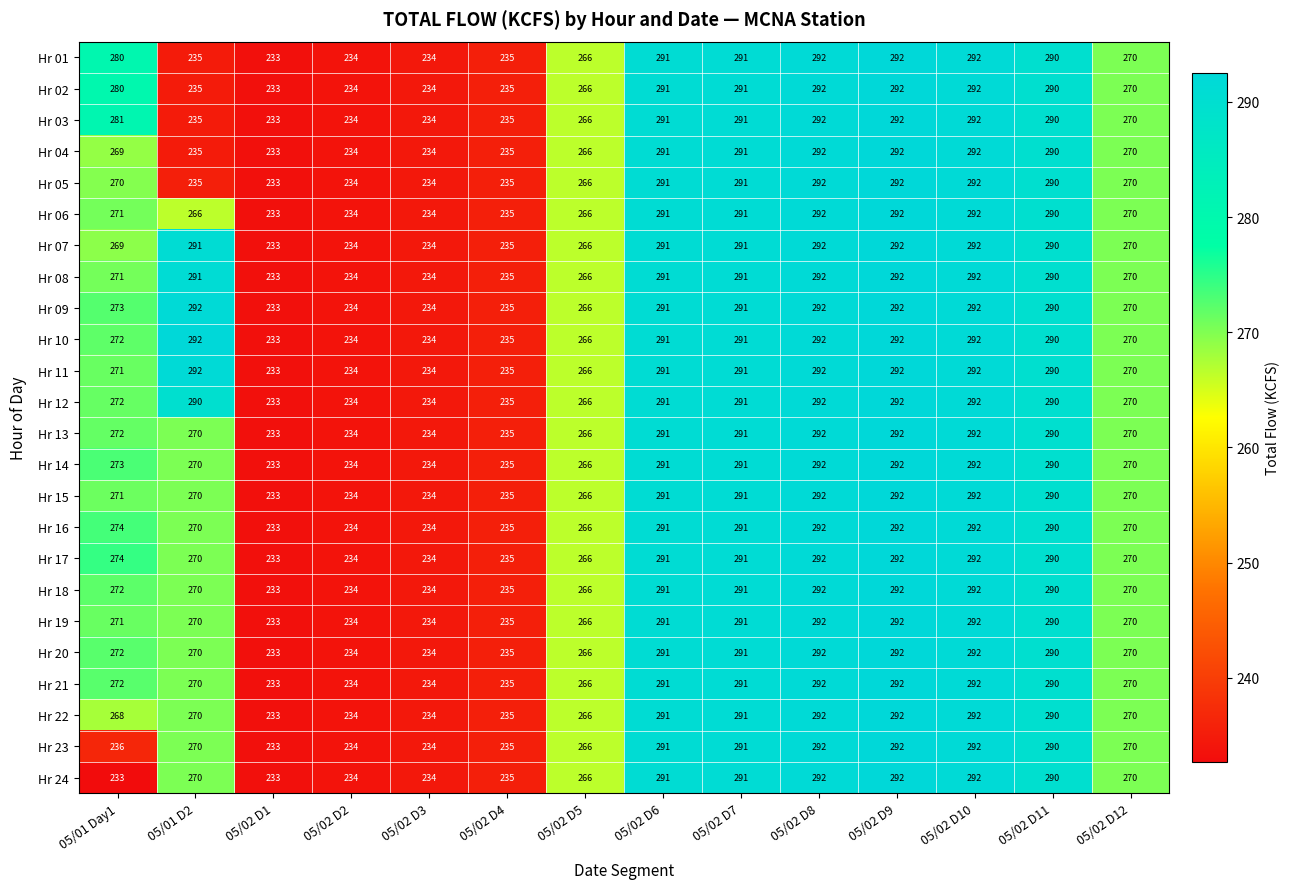

Where is Hr 13 nearest to the value 262?

05/02 D5